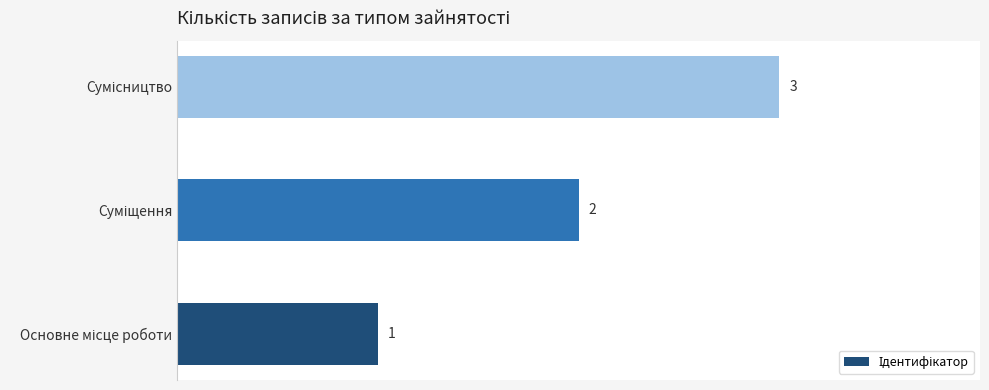

What is the sum of all values?

6